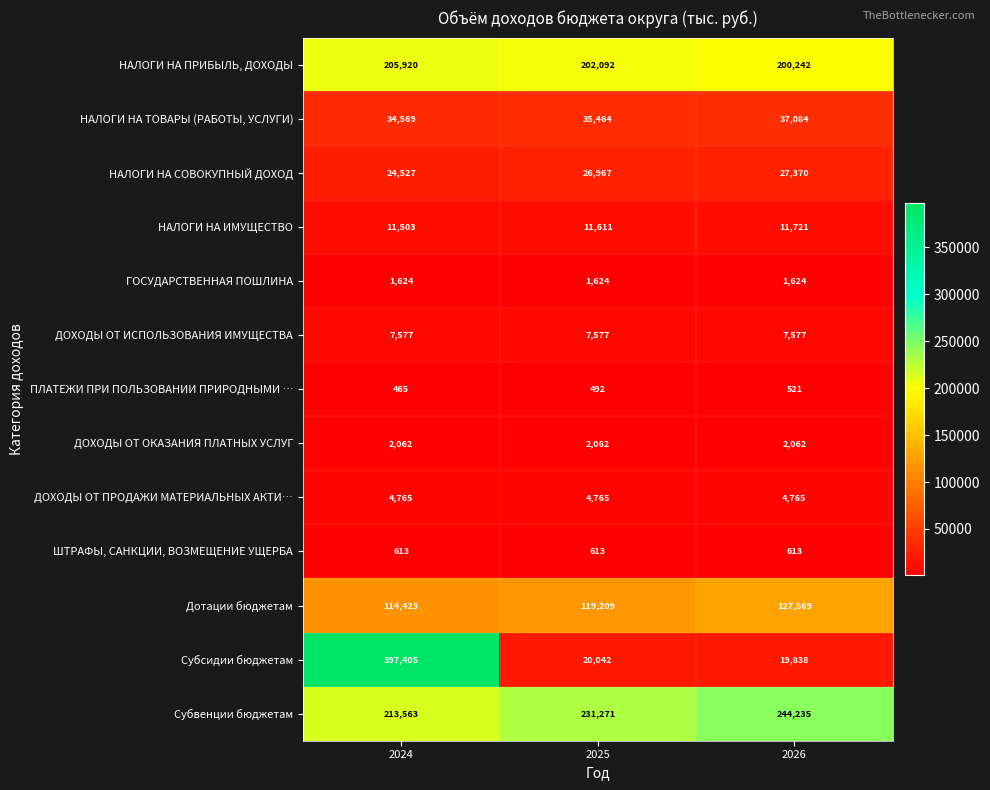

List the series in order of their peak value, highest first.

Субсидии бюджетам, Субвенции бюджетам, НАЛОГИ НА ПРИБЫЛЬ, ДОХОДЫ, Дотации бюджетам, НАЛОГИ НА ТОВАРЫ (РАБОТЫ, УСЛУГИ), НАЛОГИ НА СОВОКУПНЫЙ ДОХОД, НАЛОГИ НА ИМУЩЕСТВО, ДОХОДЫ ОТ ИСПОЛЬЗОВАНИЯ ИМУЩЕСТВА, ДОХОДЫ ОТ ПРОДАЖИ МАТЕРИАЛЬНЫХ АКТИ…, ДОХОДЫ ОТ ОКАЗАНИЯ ПЛАТНЫХ УСЛУГ, ГОСУДАРСТВЕННАЯ ПОШЛИНА, ШТРАФЫ, САНКЦИИ, ВОЗМЕЩЕНИЕ УЩЕРБА, ПЛАТЕЖИ ПРИ ПОЛЬЗОВАНИИ ПРИРОДНЫМИ …